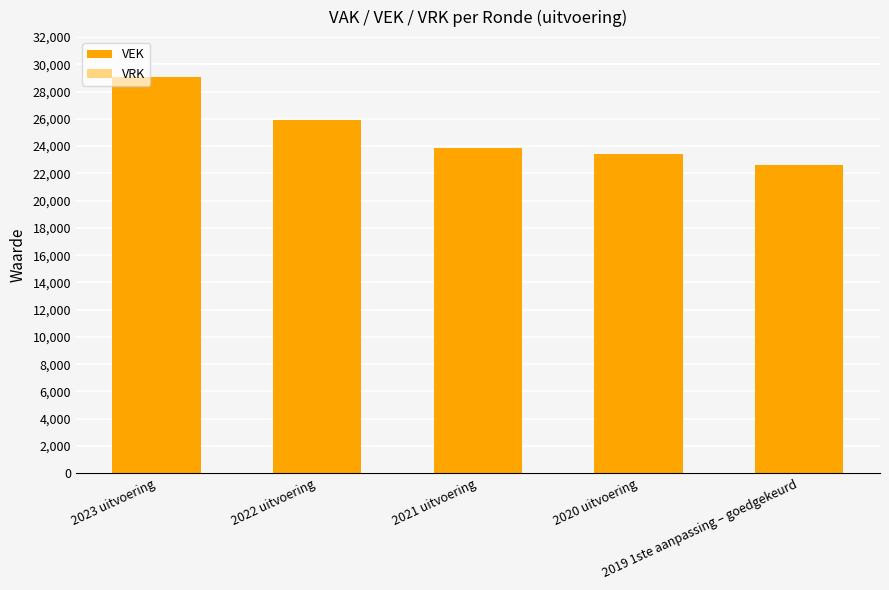

What is the sum of all values?

124876